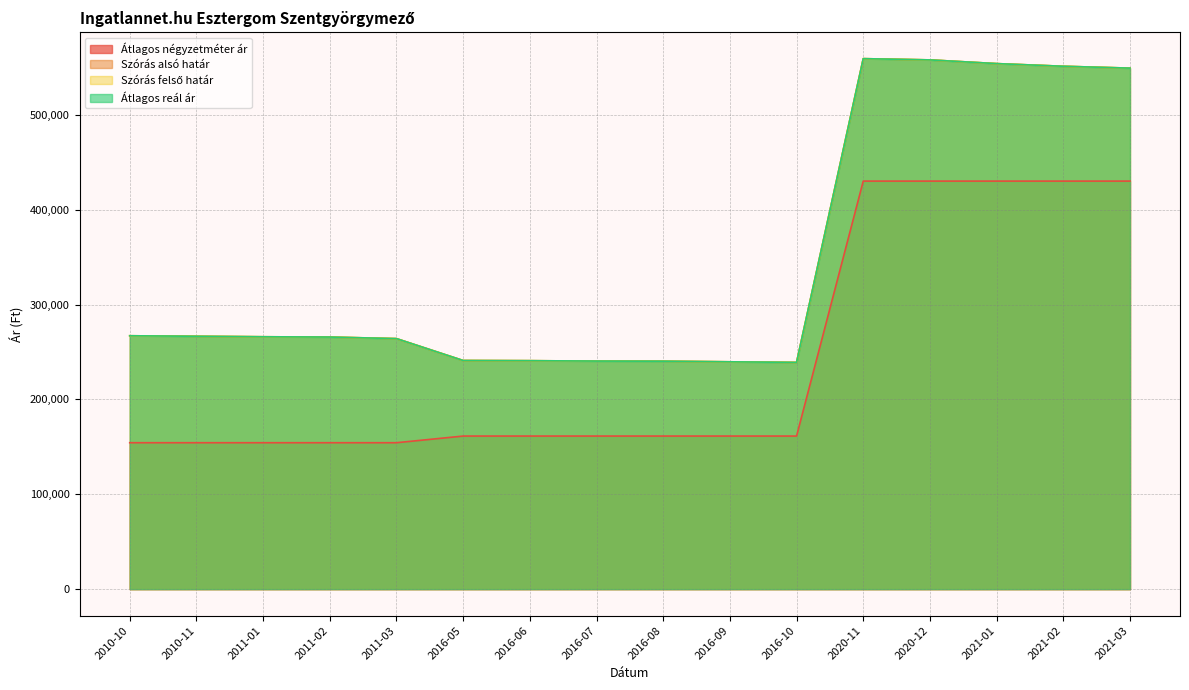

Reading left to right, extract all data points from this chart.

Átlagos négyzetméter ár: 2010-10=154385	2010-11=154385	2011-01=154385	2011-02=154385	2011-03=154385	2016-05=161403	2016-06=161403	2016-07=161403	2016-08=161403	2016-09=161403	2016-10=161403	2020-11=430232	2020-12=430232	2021-01=430232	2021-02=430232	2021-03=430232
Szórás alsó határ: 2010-10=267161	2010-11=266629	2011-01=266099	2011-02=265798	2011-03=264151	2016-05=241053	2016-06=240875	2016-07=240462	2016-08=240344	2016-09=239697	2016-10=239054	2020-11=559338	2020-12=558025	2021-01=554120	2021-02=551314	2021-03=549344
Szórás felső határ: 2010-10=267161	2010-11=266629	2011-01=266099	2011-02=265798	2011-03=264151	2016-05=241053	2016-06=240875	2016-07=240462	2016-08=240344	2016-09=239697	2016-10=239054	2020-11=559338	2020-12=558025	2021-01=554120	2021-02=551314	2021-03=549344
Átlagos reál ár: 2010-10=267161	2010-11=266629	2011-01=266099	2011-02=265798	2011-03=264151	2016-05=241053	2016-06=240875	2016-07=240462	2016-08=240344	2016-09=239697	2016-10=239054	2020-11=559338	2020-12=558025	2021-01=554120	2021-02=551314	2021-03=549344